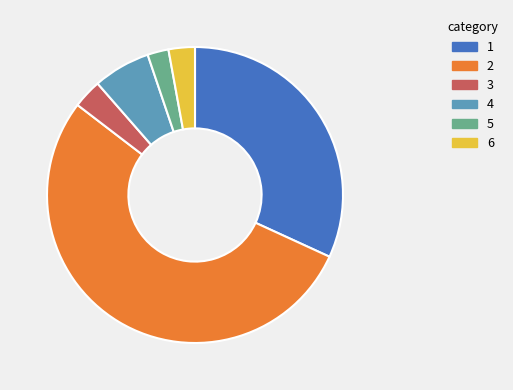

Count the number of slices in the pie.

6